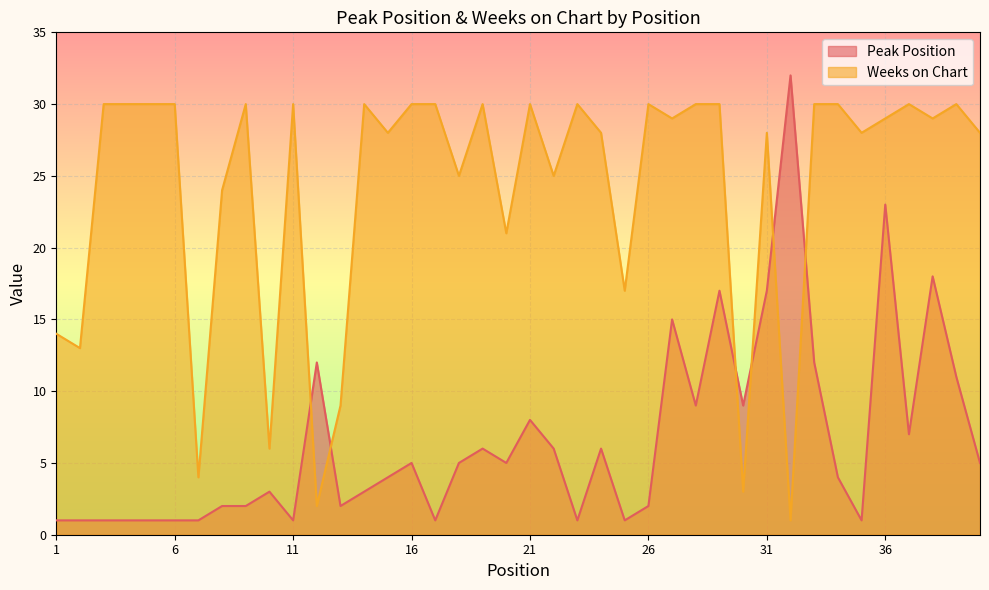

At which category does Peak Position reach its first local peak?

10